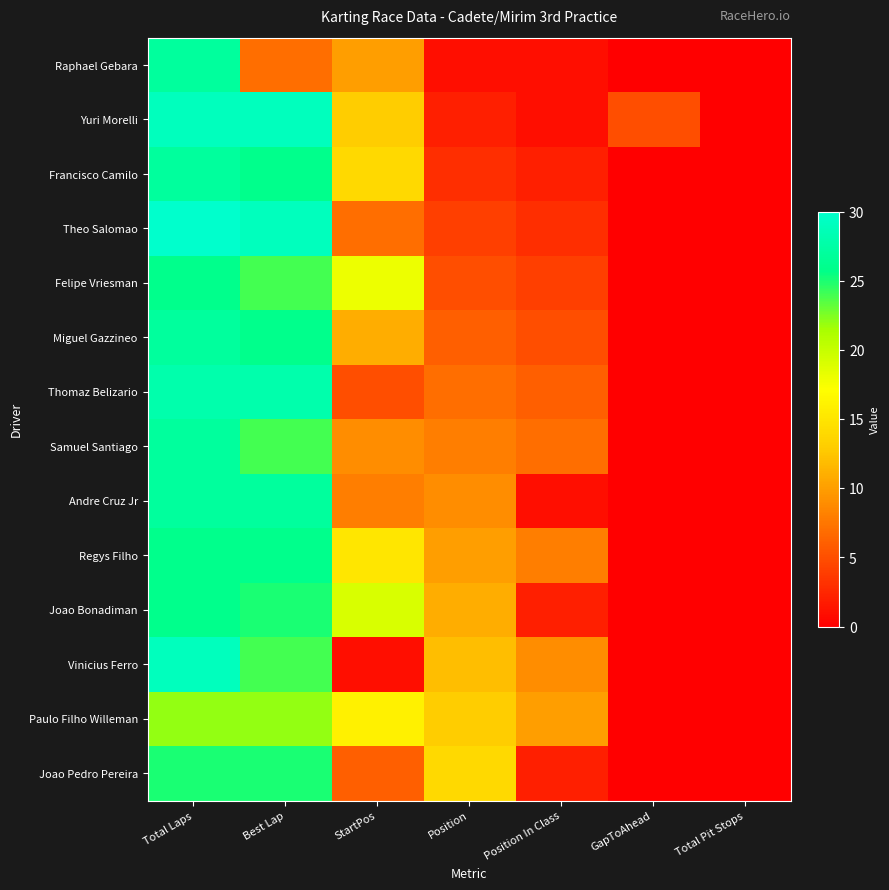

At how many categories does at least one series exceed 19?

2